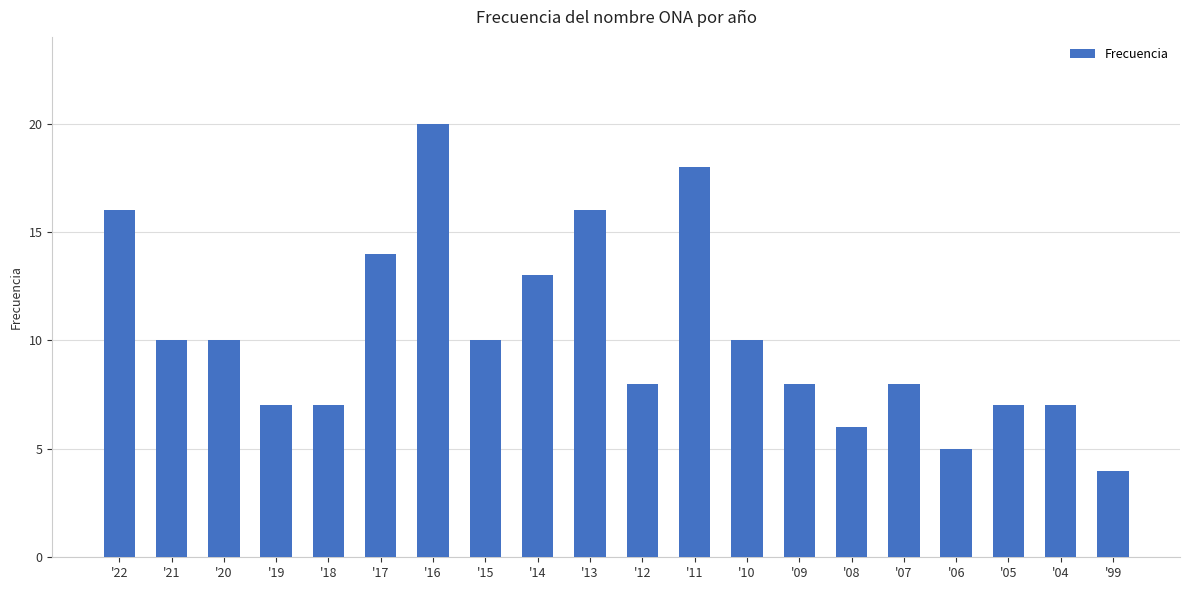

Does the chart contain stacked bars?

No